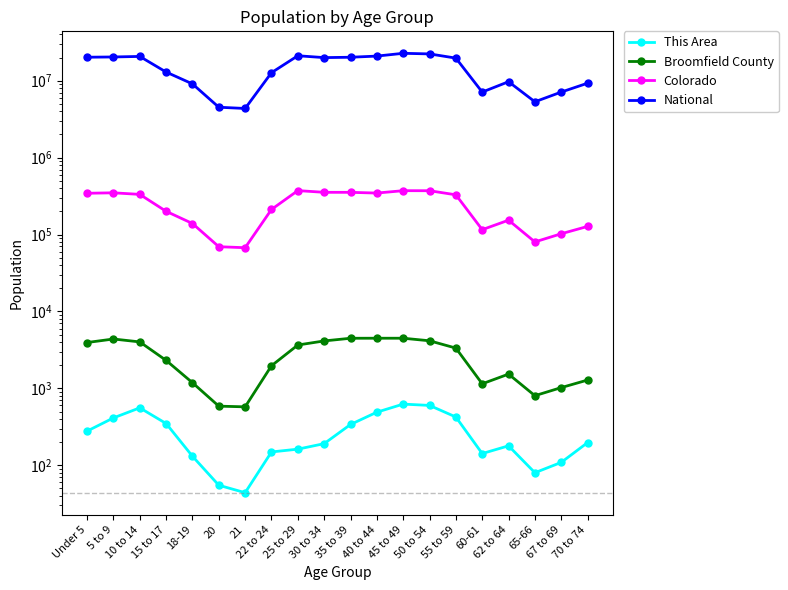

Where does the This Area series first go above 197?

Under 5